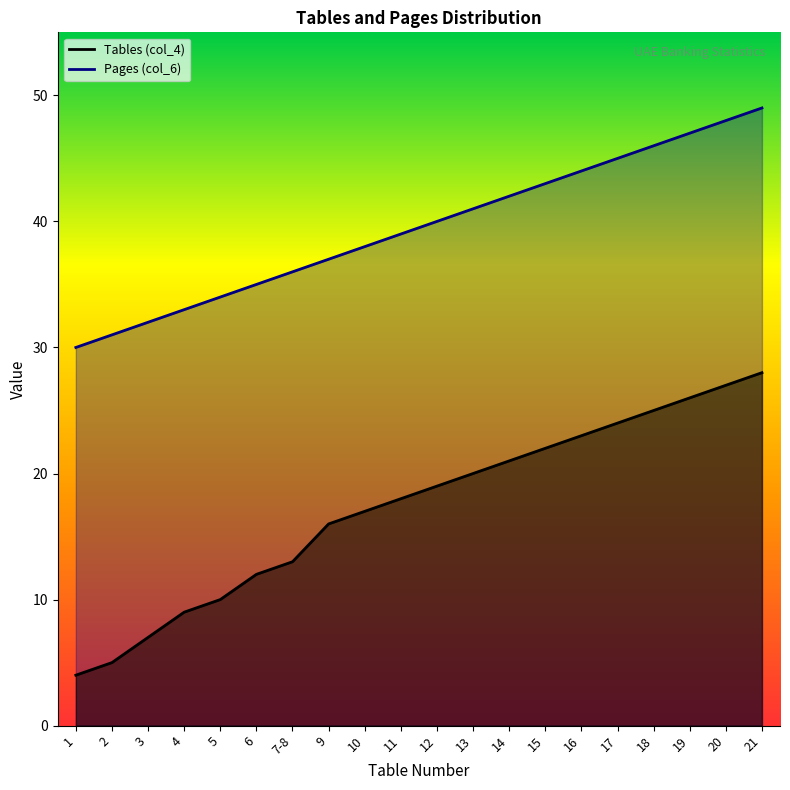

Between 4 and 6, which is larger?

6